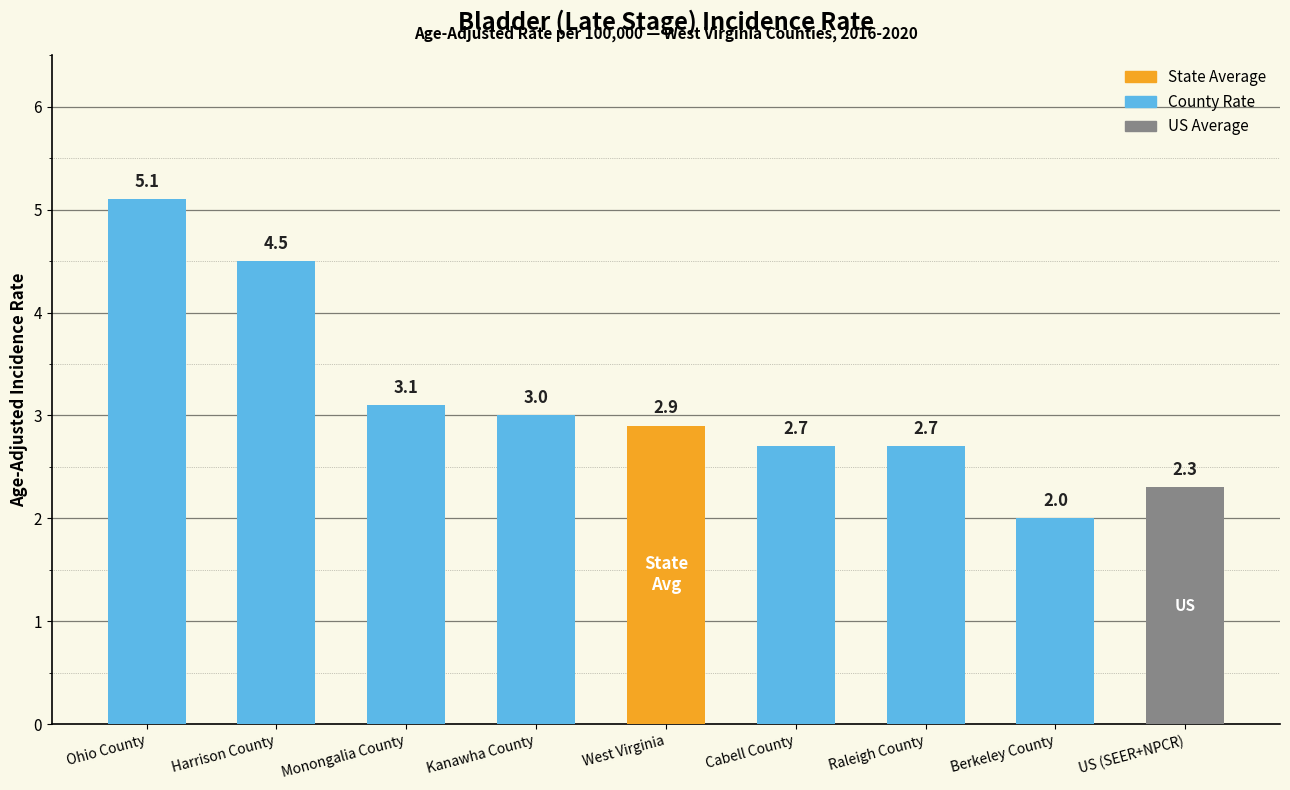

Which label corresponds to the largest value in the chart?

Ohio County